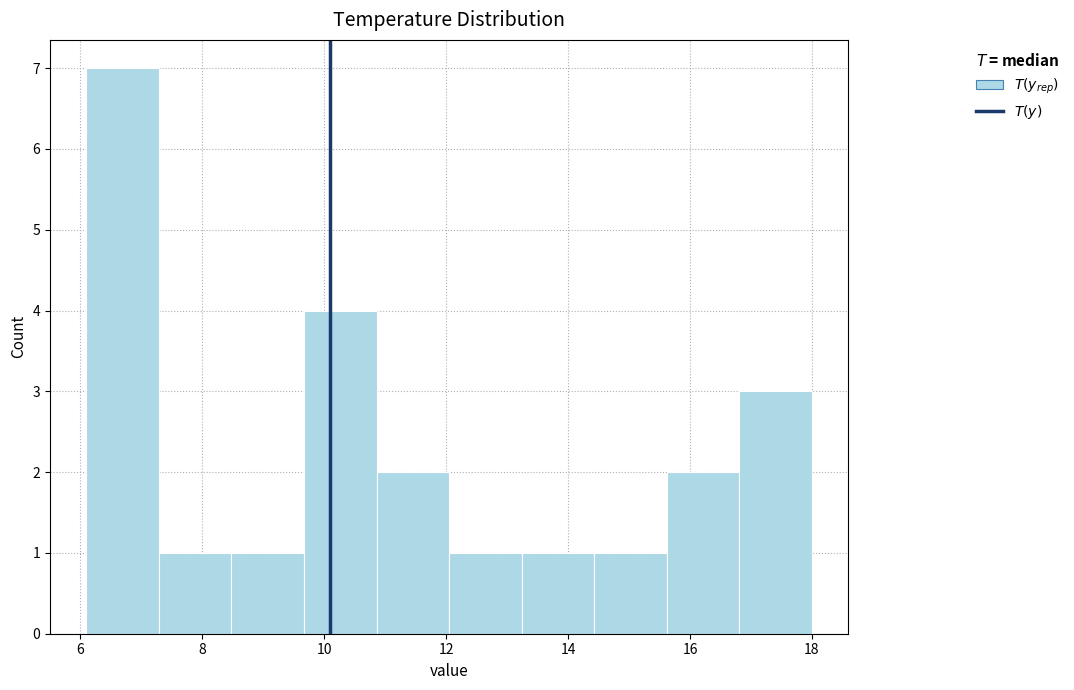

Over which range of the x-axis is the bar tallest?

6.2 to 7.2